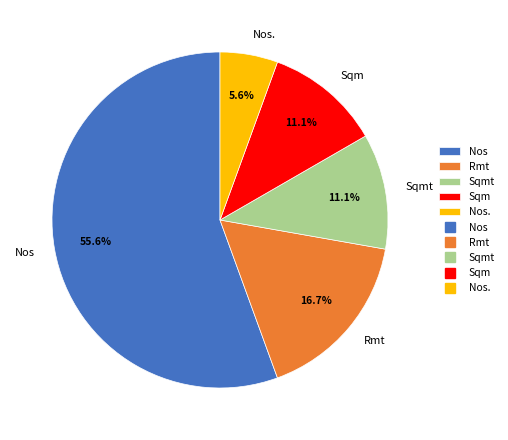

What is the smallest slice in the pie chart?

Nos.